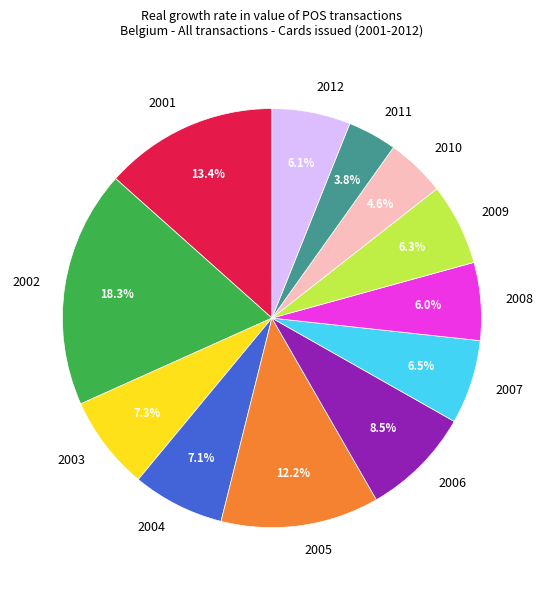

Combined, what portion of the pie is 2009 and 2008?

12.3%